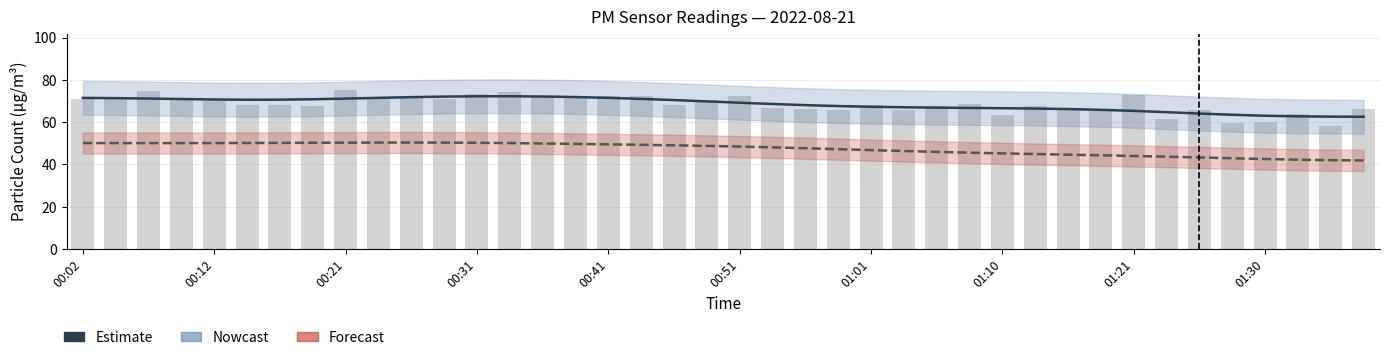

At which label is the value closest to 66?

01:03